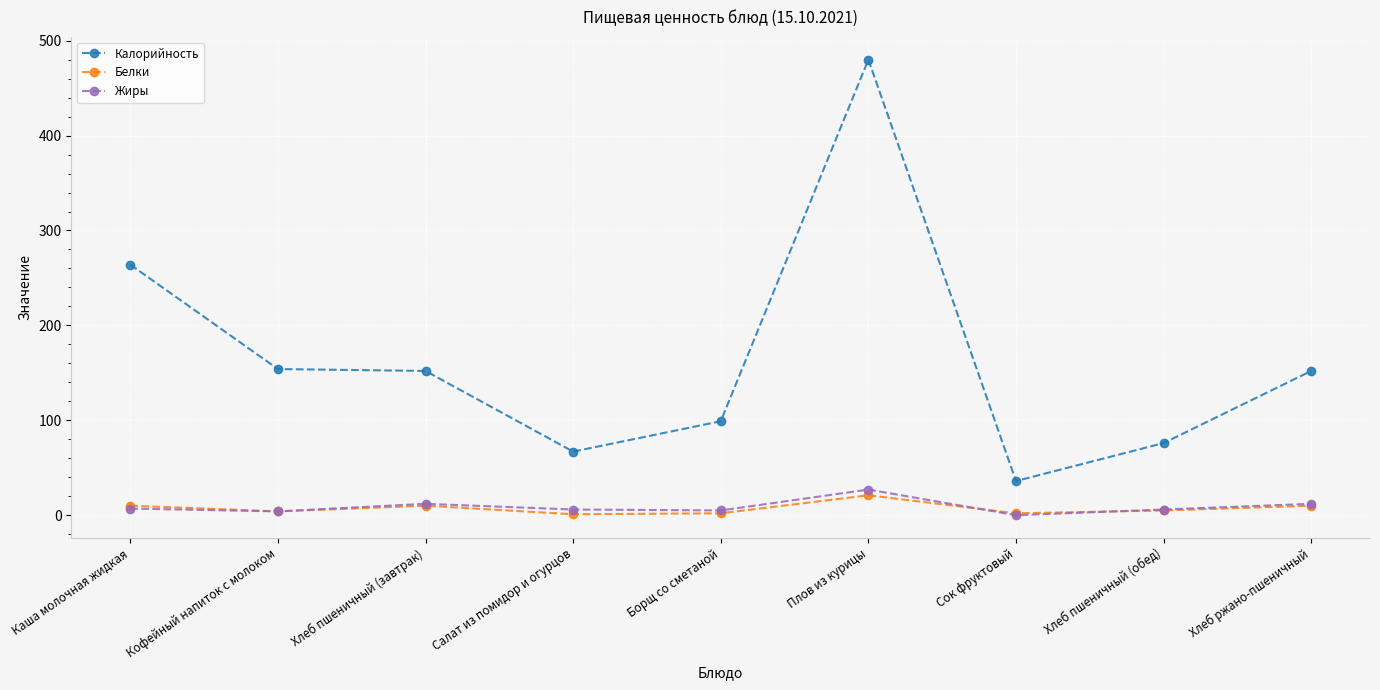

In Жиры, how many points are lower than both neighbors (excluding endpoints)?

3